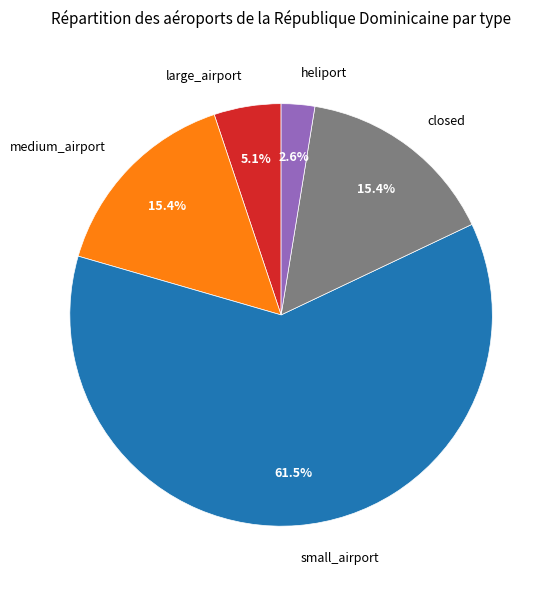

What percentage is the closed slice, to the nearest percent?

15%